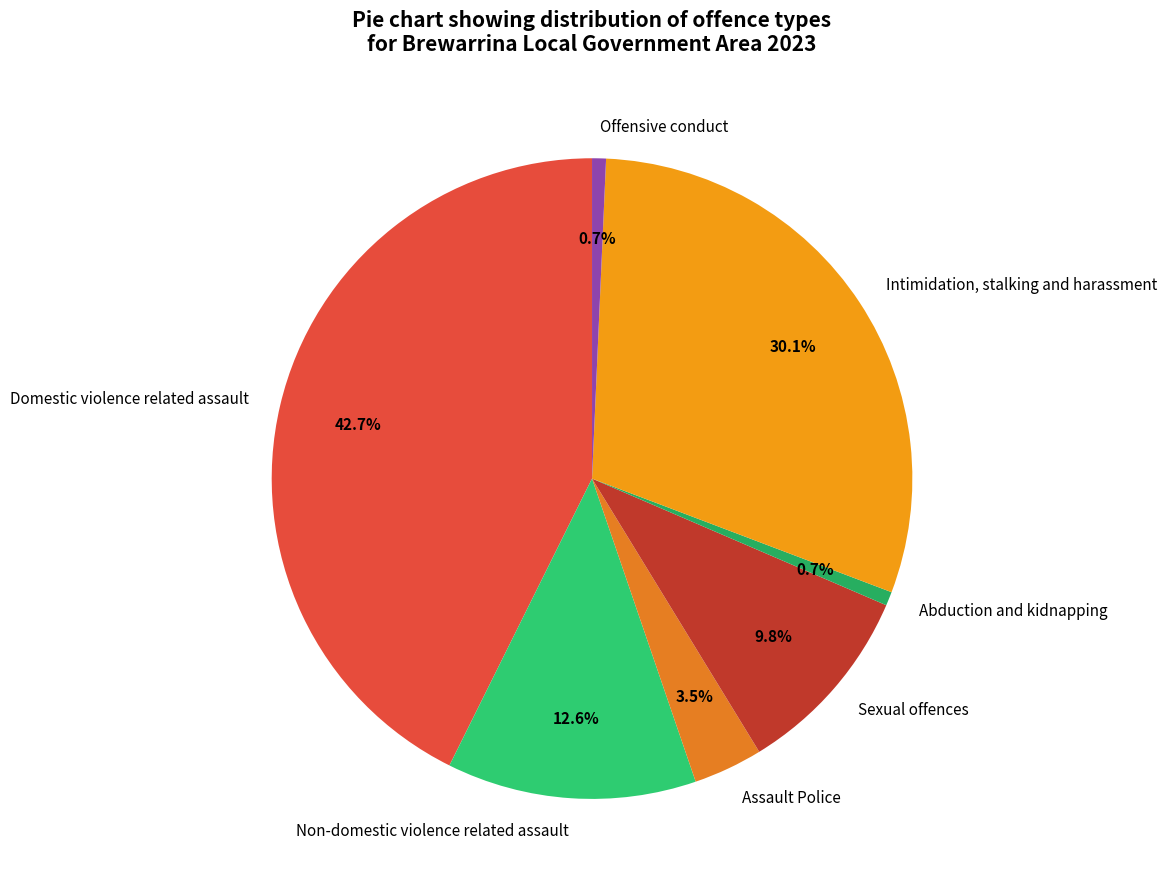

Does Assault Police account for over 50% of the chart?

No